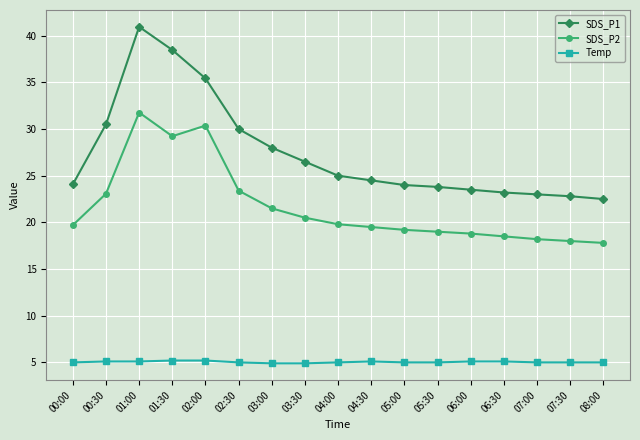

What is the sum of all SDS_P1 values?

466.2